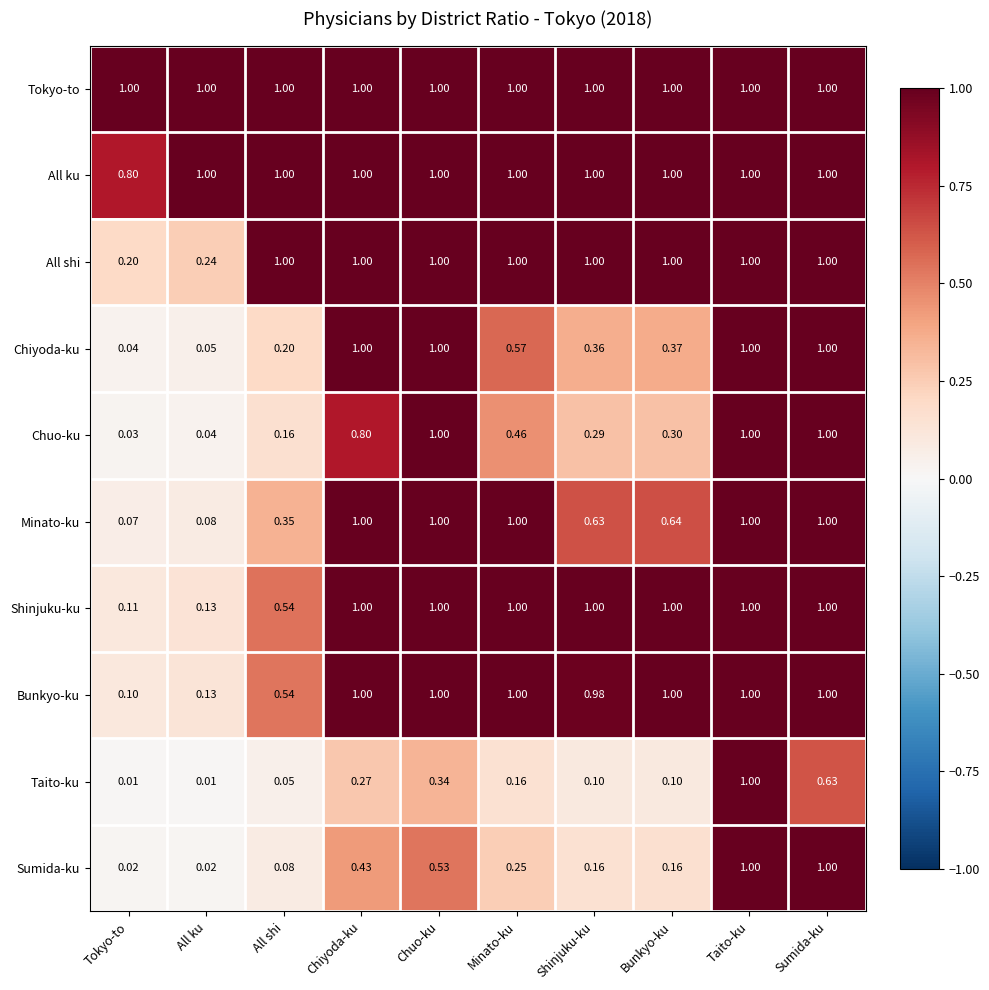

Between All ku and Chiyoda-ku, which series saw the biggest shift?

Chiyoda-ku